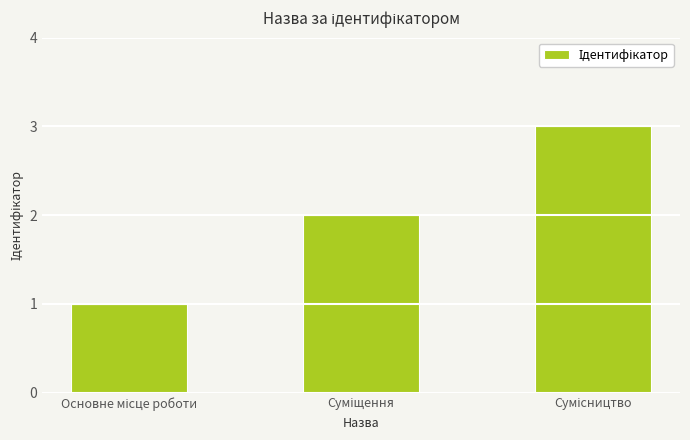

Count the values in the range 1 to 3.

3